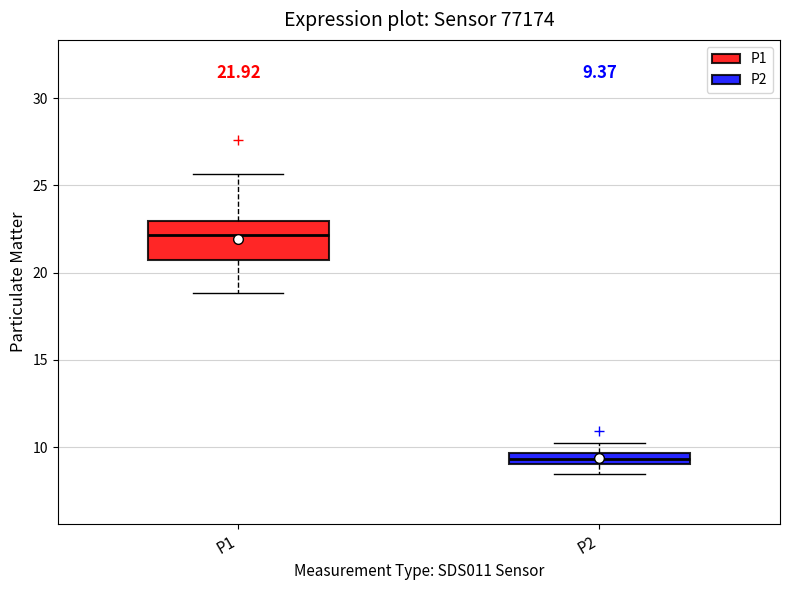

Comparing the boxes themselves (not the whiskers), which one is the tallest?

P1